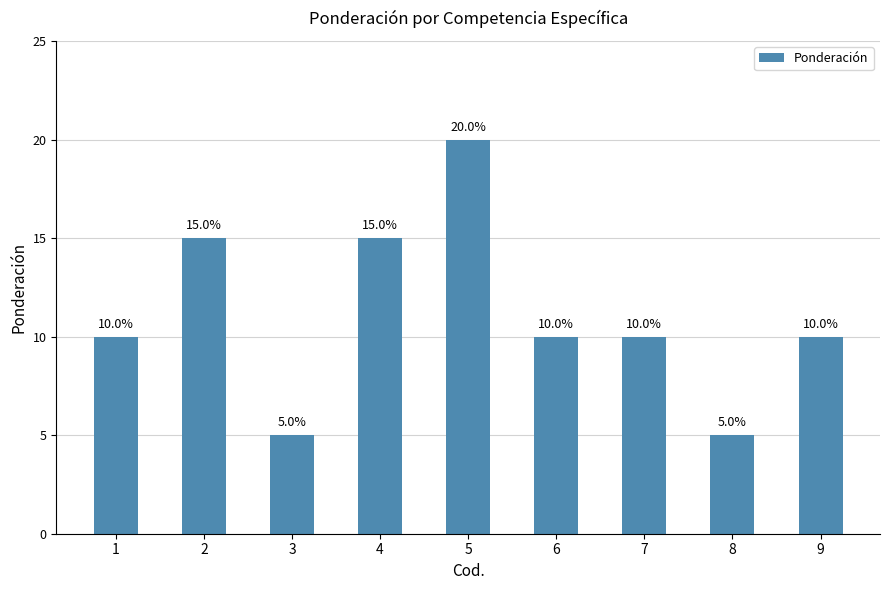

What is the difference between the second highest and minimum values?

0.1